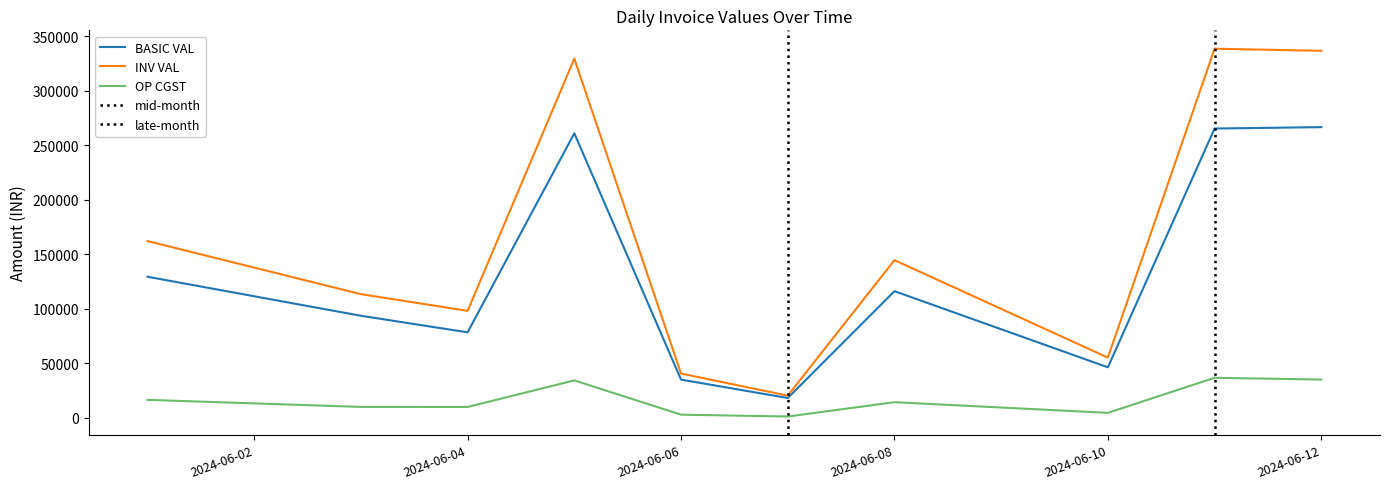

True or false: INV VAL and OP CGST intersect in this chart.

False